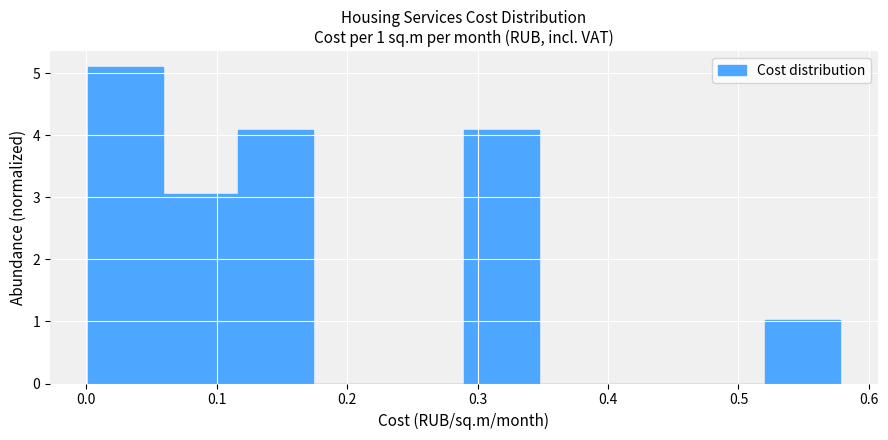

Which range on the x-axis has the tallest bar?

0.00 to 0.06